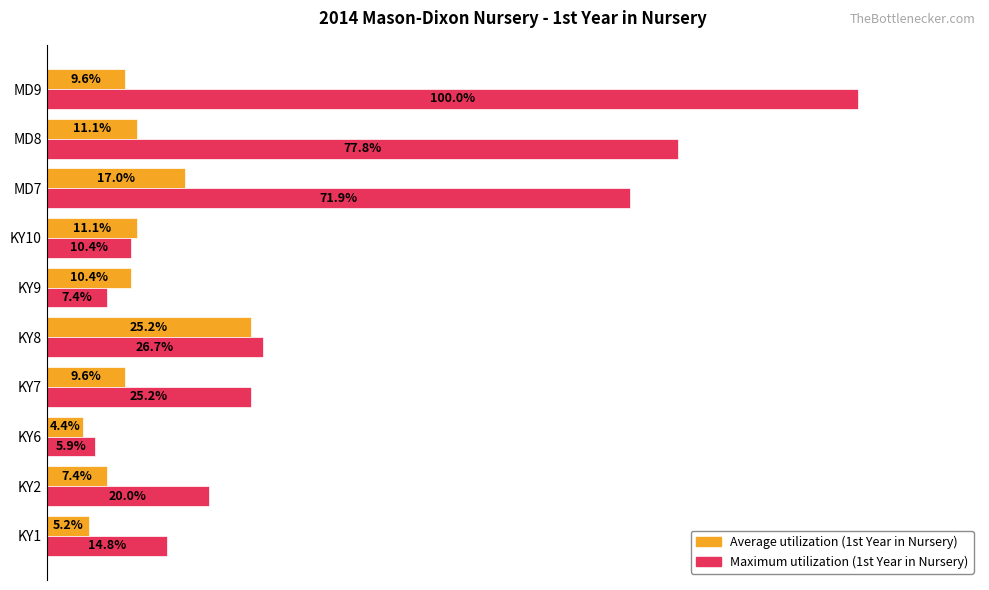

At which category is the sum across all series the highest?

MD9